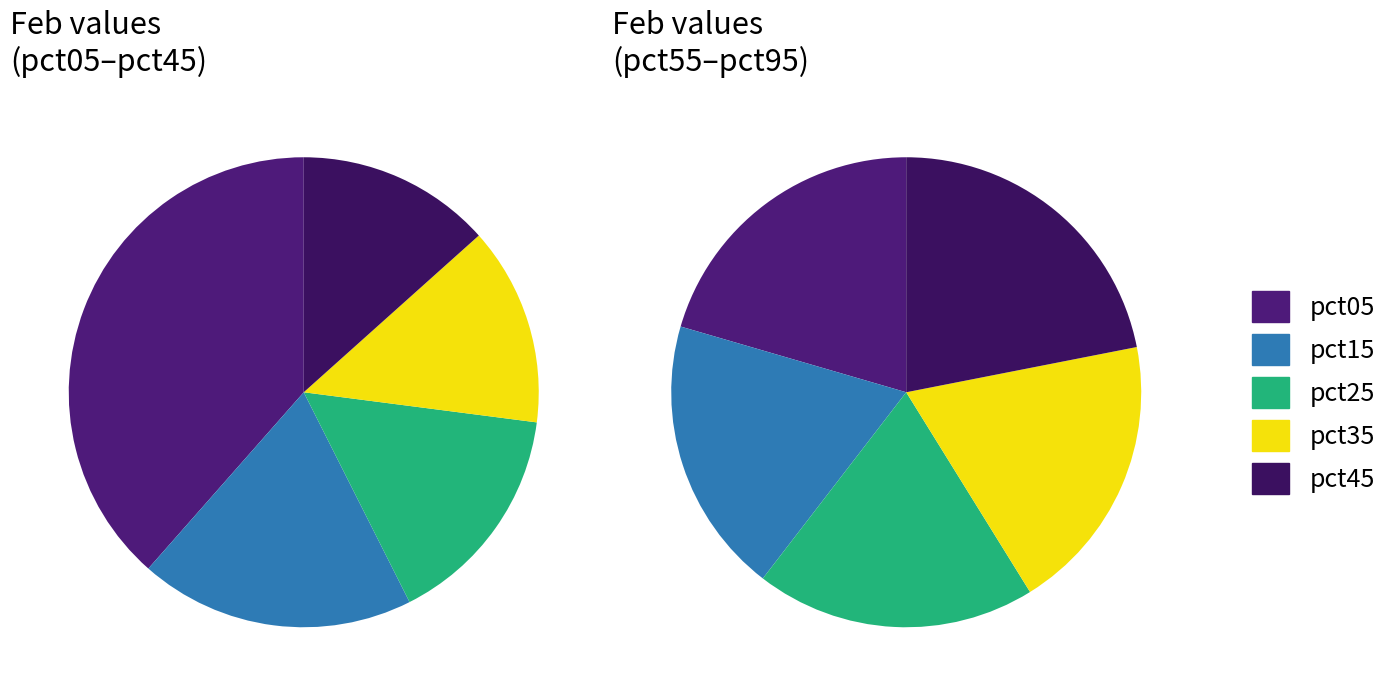

Which slice is the smallest?

4